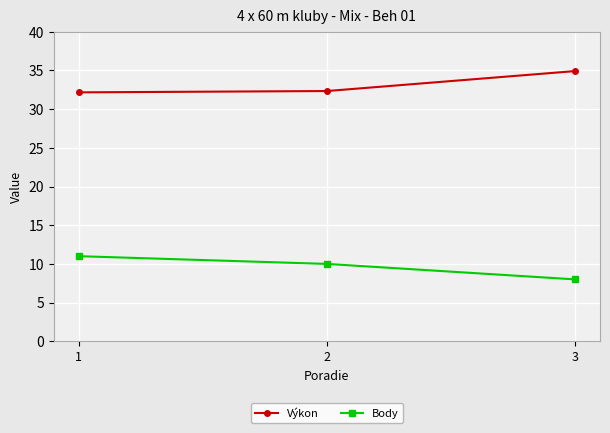

What is the approximate value of Výkon at 3?

34.9